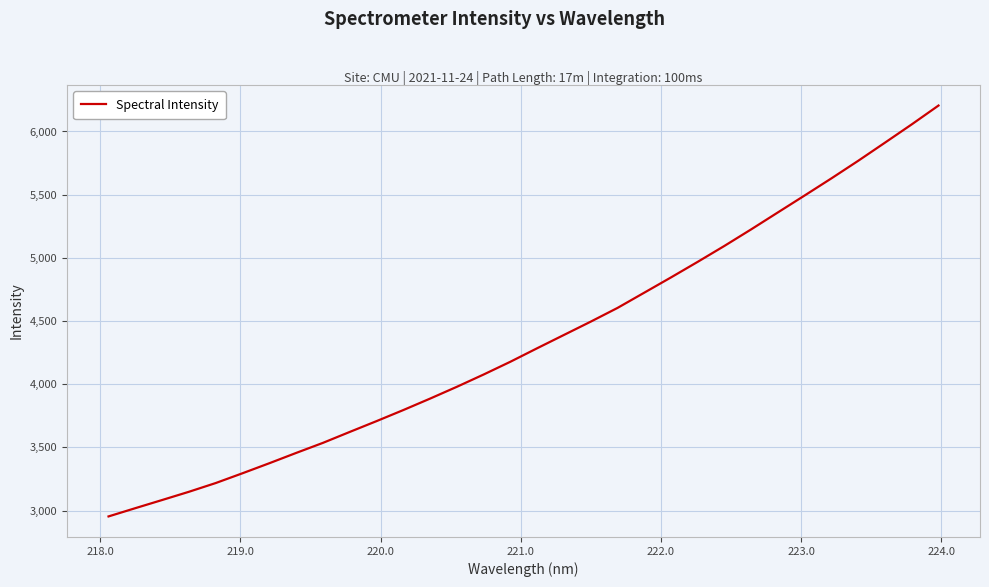

What is the maximum value shown in the chart?

6205.4